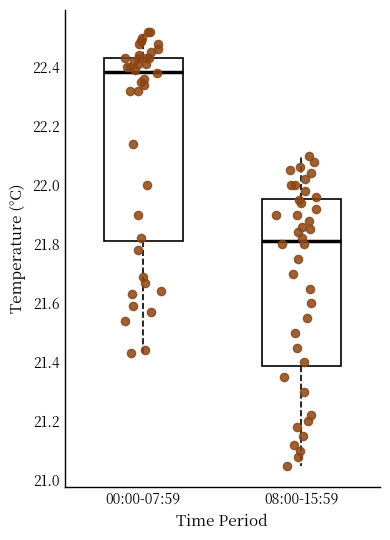

Reading left to right, transcribe this box plot: for each box, give where its median line is, the range the box spans, and where its two whiskers end, as read against the y-axis. The values are not printed on the chart, so give them approximately, as read against the axis.

00:00-07:59: median 22.38, box 21.82 to 22.44, whiskers 21.44 to 22.52
08:00-15:59: median 21.82, box 21.38 to 21.96, whiskers 21.06 to 22.10